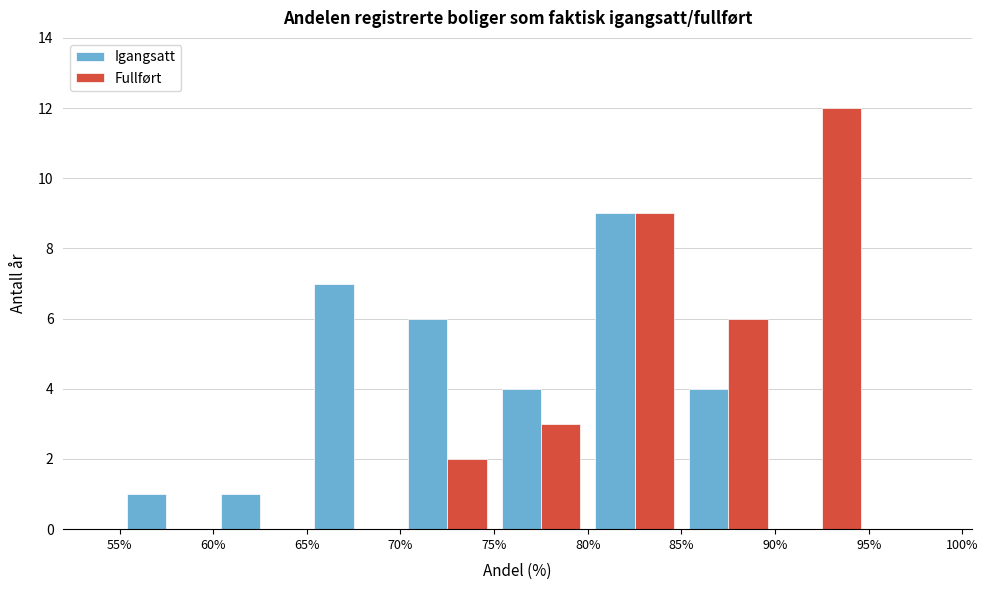

Reading left to right, list every range on the x-axis with the height of the bar of each series over it. The values are not printed on the chart, so give them approximately, as read against the axis.

55% to 60%: Igangsatt=1	Fullført=0
60% to 65%: Igangsatt=1	Fullført=0
65% to 70%: Igangsatt=7	Fullført=0
70% to 75%: Igangsatt=6	Fullført=2
75% to 80%: Igangsatt=4	Fullført=3
80% to 85%: Igangsatt=9	Fullført=9
85% to 90%: Igangsatt=4	Fullført=6
90% to 95%: Igangsatt=0	Fullført=12
95% to 100%: Igangsatt=0	Fullført=0